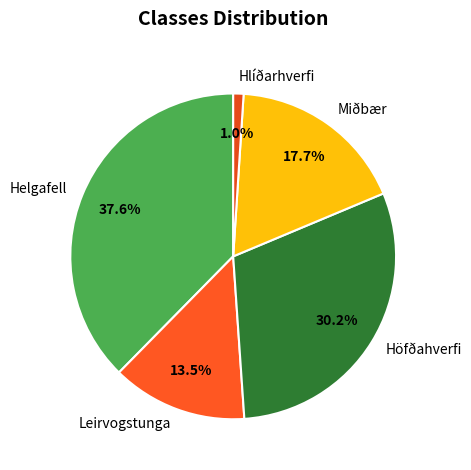

Which category has the smallest portion of the pie?

Hlíðarhverfi